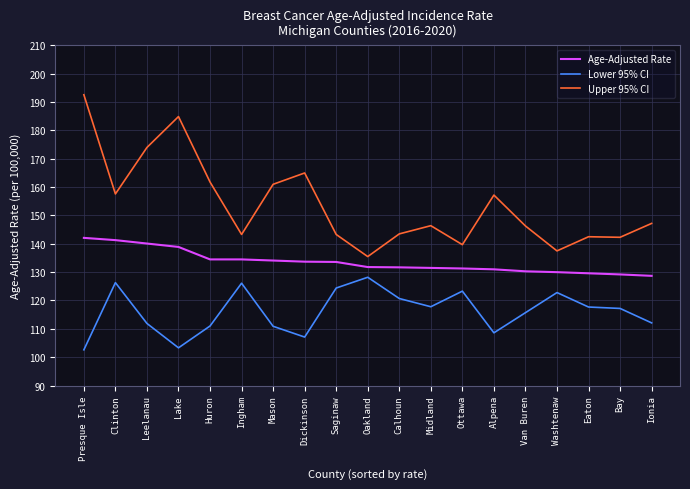

What is the total value across all series at Clinton?

425.2